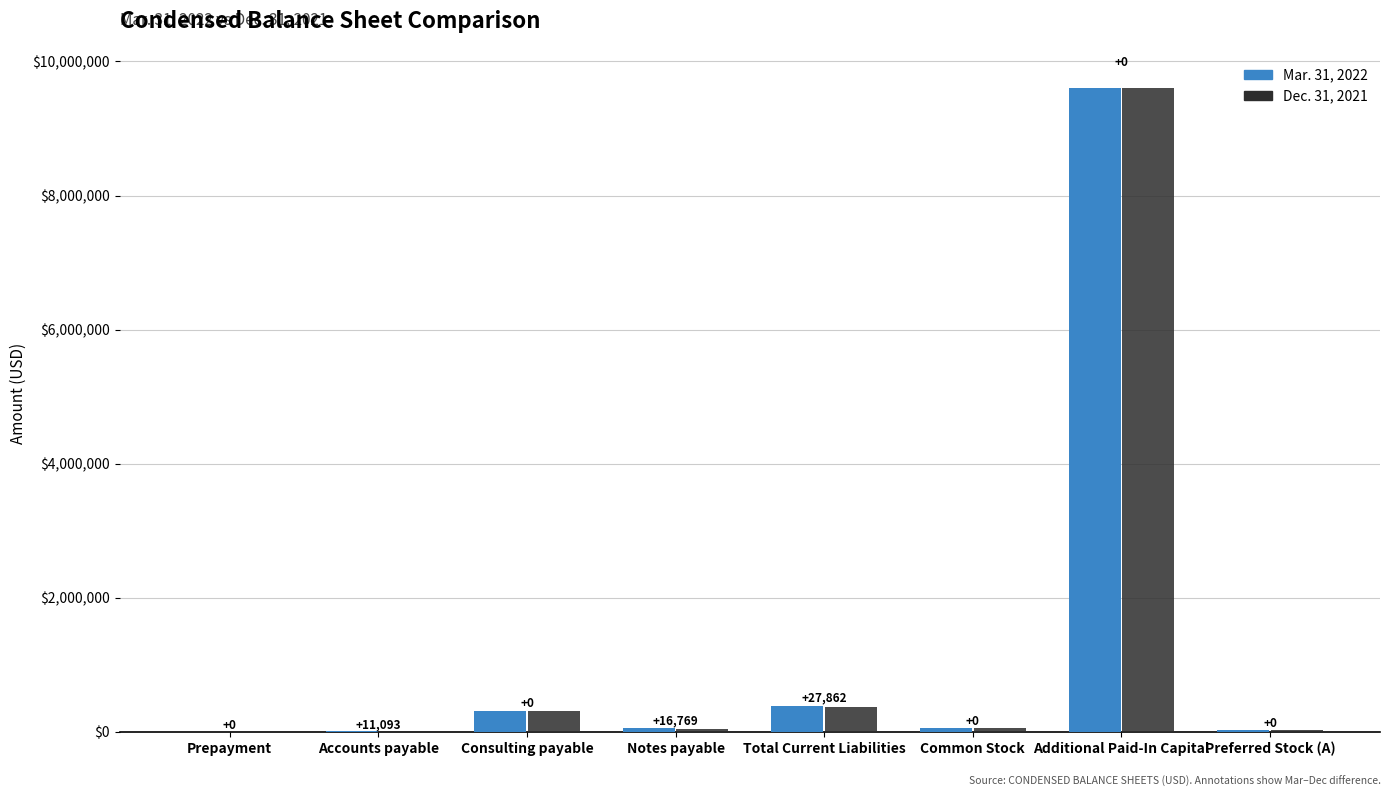

What is the value of the Dec. 31, 2021 bar at the 3rd from the left?

317455